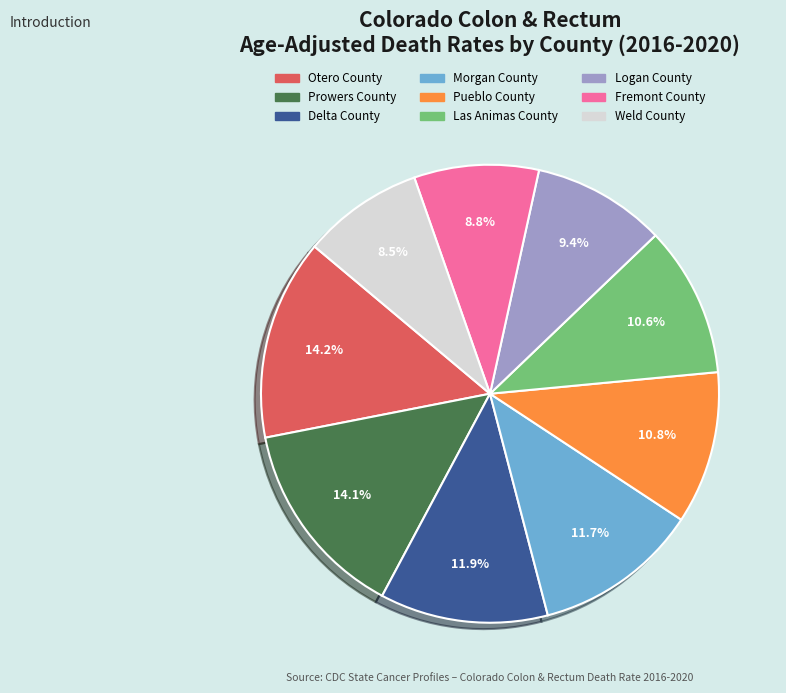

To the nearest percent, what is the combined percentage of Fremont County and Las Animas County?

19%